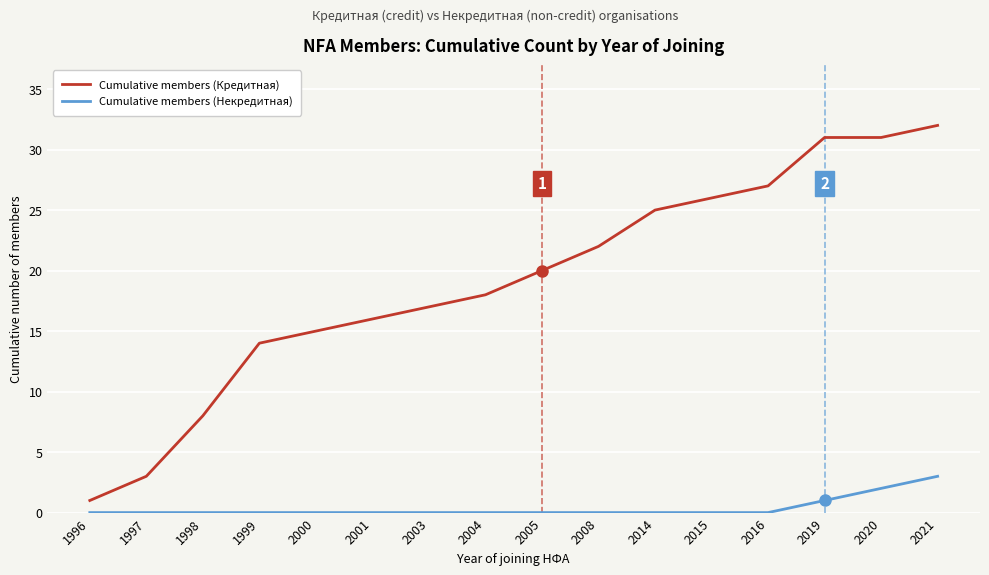

What are all the series names shown in the legend?

Cumulative members (Кредитная), Cumulative members (Некредитная)